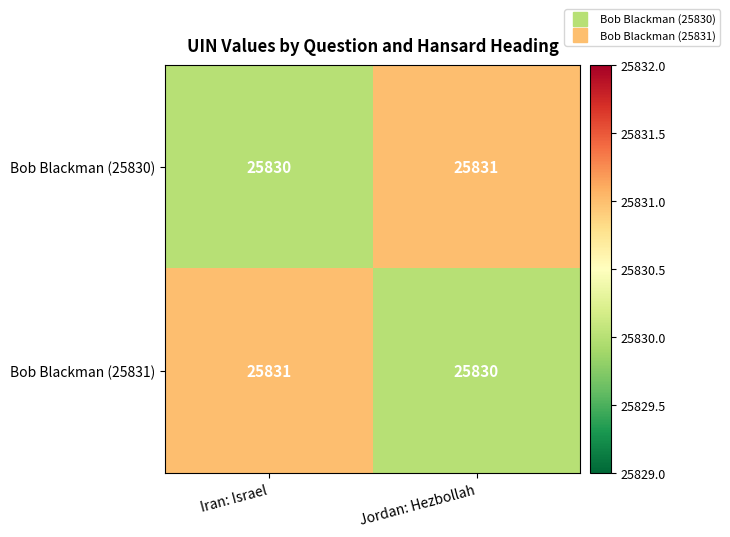

What is the approximate value of Bob Blackman (25830) at Jordan: Hezbollah?

25831